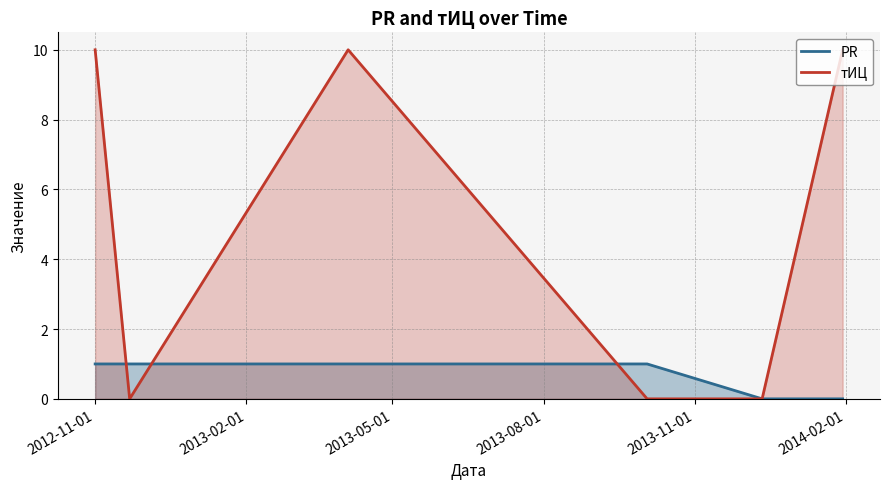

Which series has the largest range (max minus min)?

тИЦ